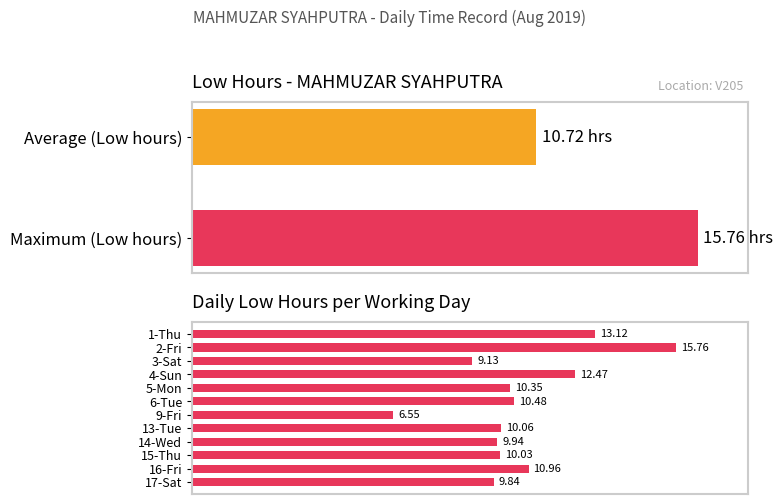

Is it true that the value at 14-Wed is 16.3?

False